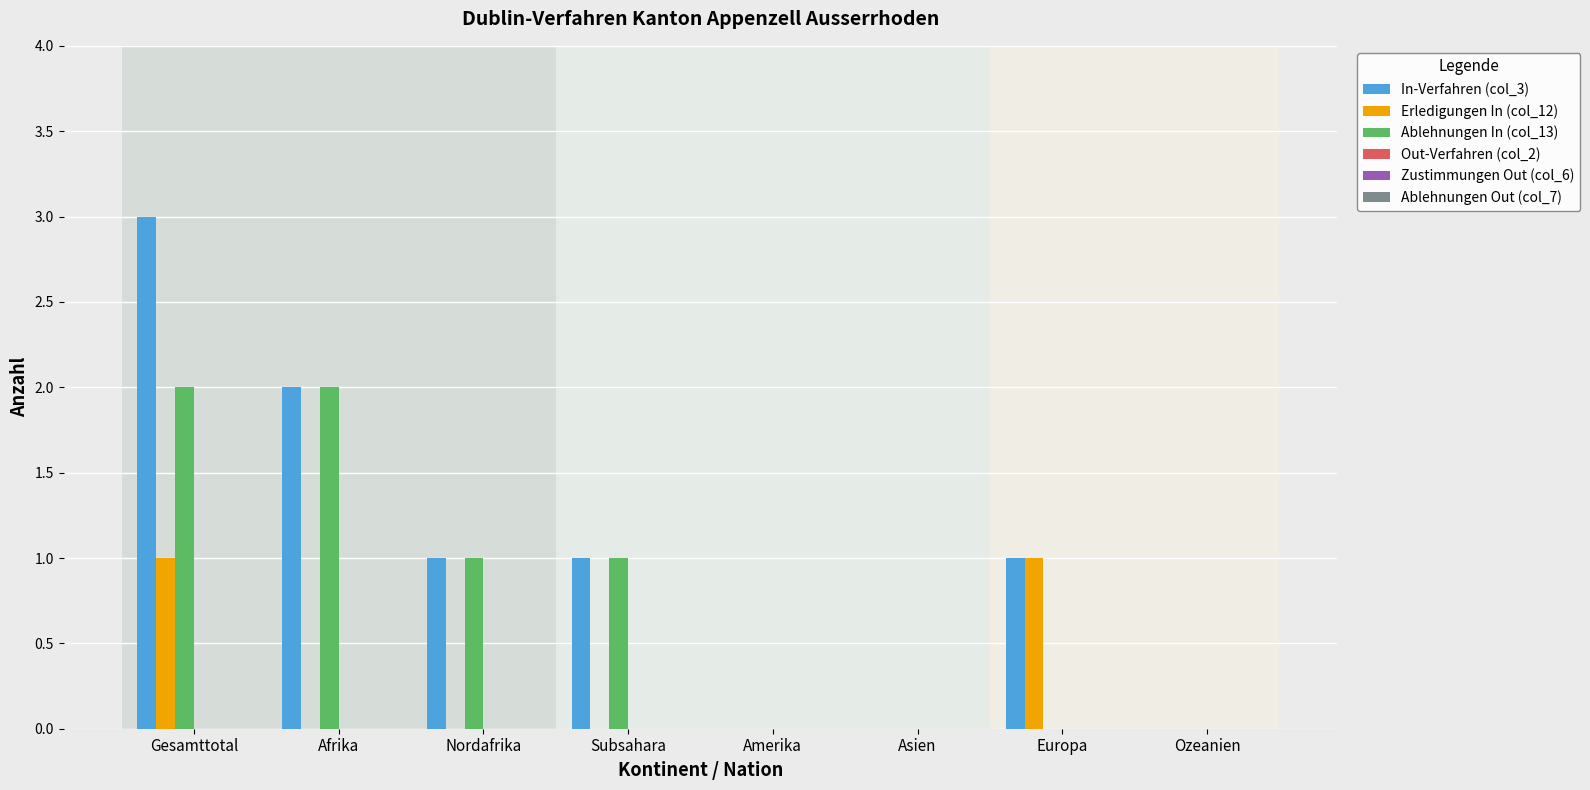

Which series has the largest total across all categories?

In-Verfahren (col_3)